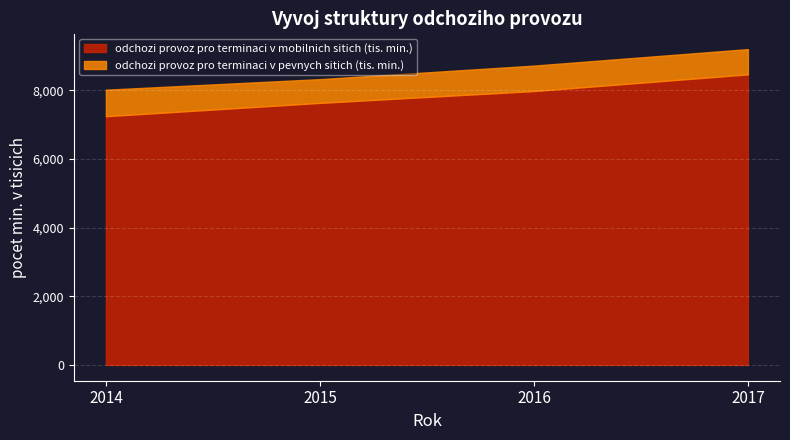

What value does the odchozi provoz pro terminaci v pevnych sitich (tis. min.) series have at 2014?

771966